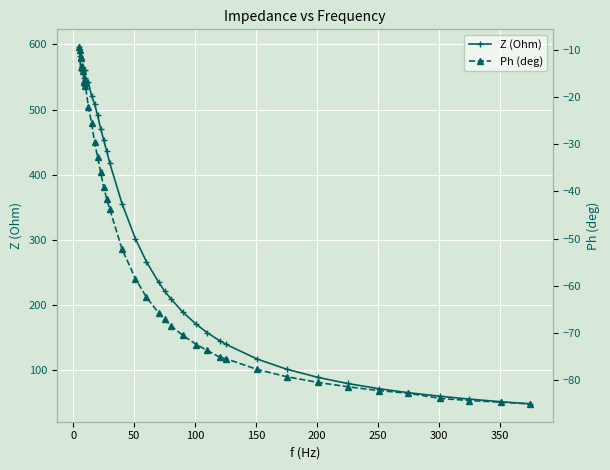

What are all the series names shown in the legend?

Z (Ohm), Ph (deg)